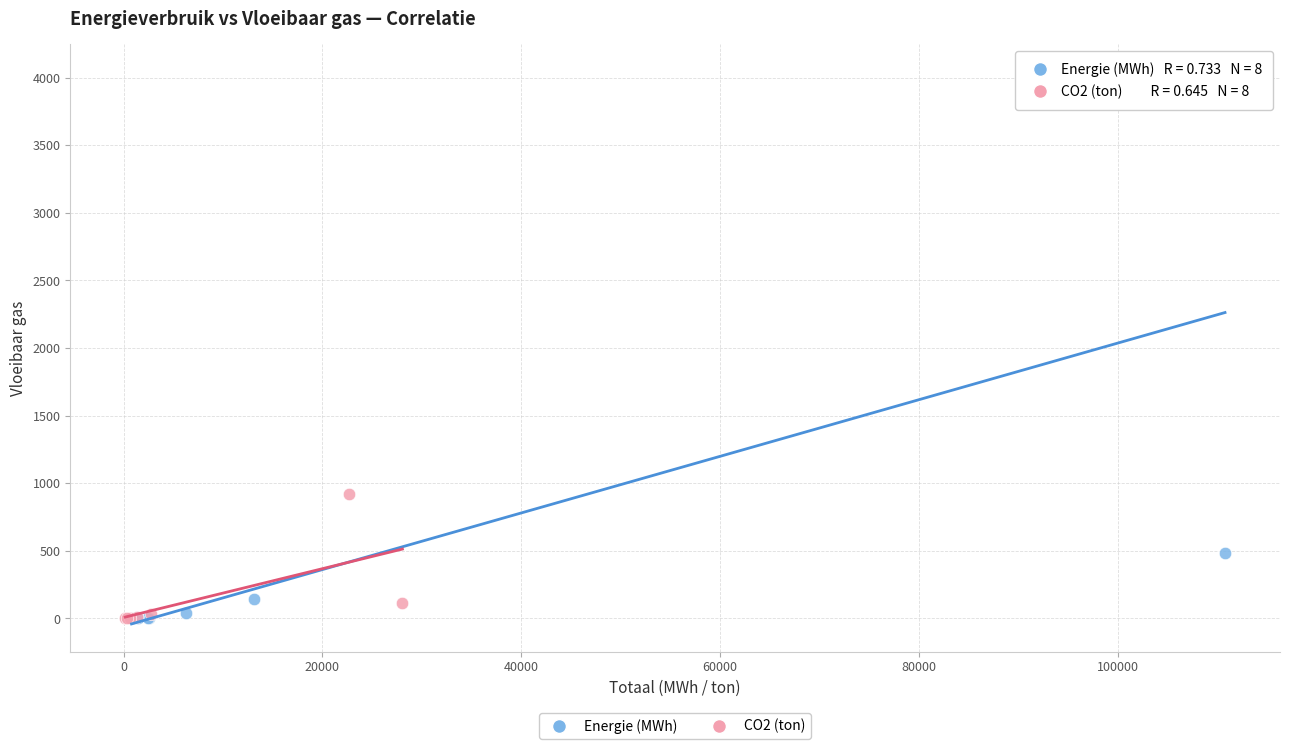

What are all the series names shown in the legend?

Energie (MWh), CO2 (ton)